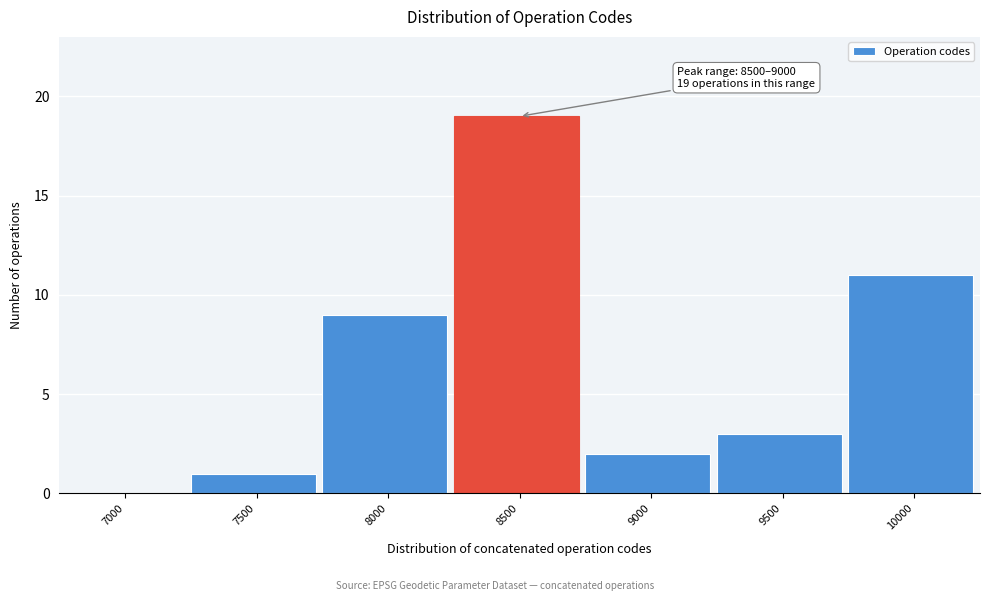

Reading right to left, what are all the values shown in this chart?

10000=11	9500=3	9000=2	8500=19	8000=9	7500=1	7000=0